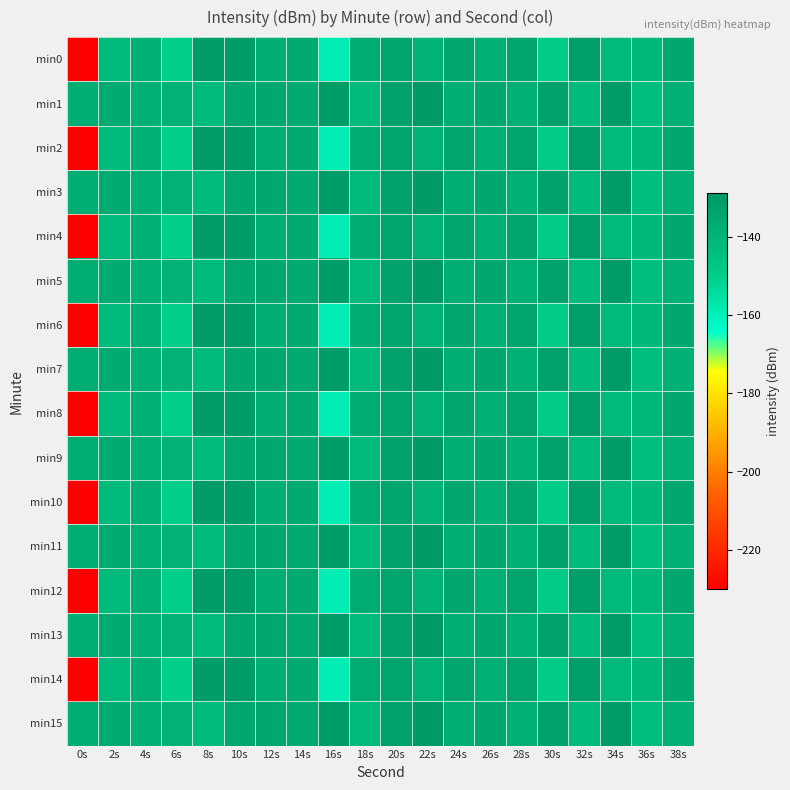

What is the minimum value shown in the chart?

-230.0